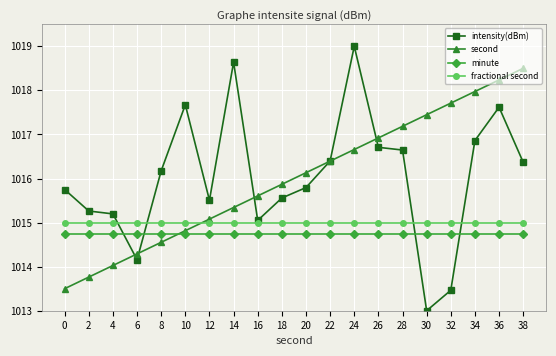

What value does the second series have at 34?

1018.0